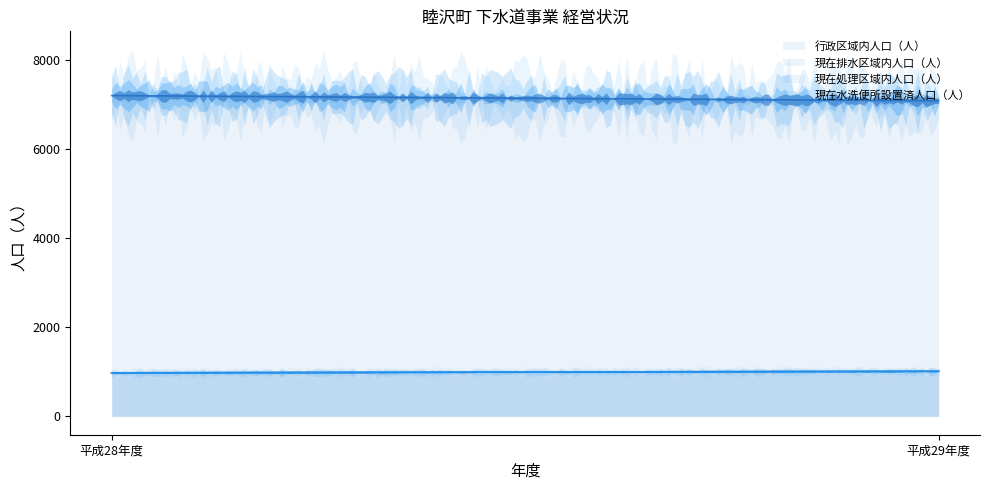

At how many categories does at least one series exceed 2125?

2